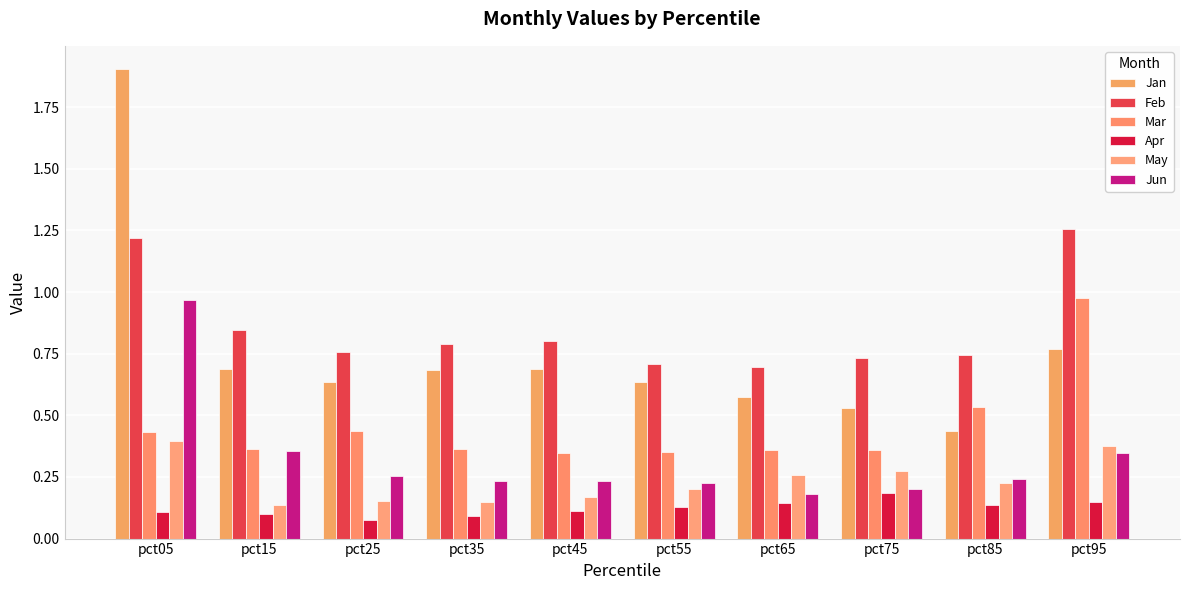

Reading left to right, extract all data points from this chart.

Jan: 1.9	0.7	0.6	0.7	0.7	0.6	0.6	0.5	0.4	0.8
Feb: 1.2	0.8	0.8	0.8	0.8	0.7	0.7	0.7	0.7	1.3
Mar: 0.4	0.4	0.4	0.4	0.3	0.4	0.4	0.4	0.5	1.0
Apr: 0.1	0.1	0.1	0.1	0.1	0.1	0.1	0.2	0.1	0.1
May: 0.4	0.1	0.2	0.1	0.2	0.2	0.3	0.3	0.2	0.4
Jun: 1.0	0.4	0.3	0.2	0.2	0.2	0.2	0.2	0.2	0.3